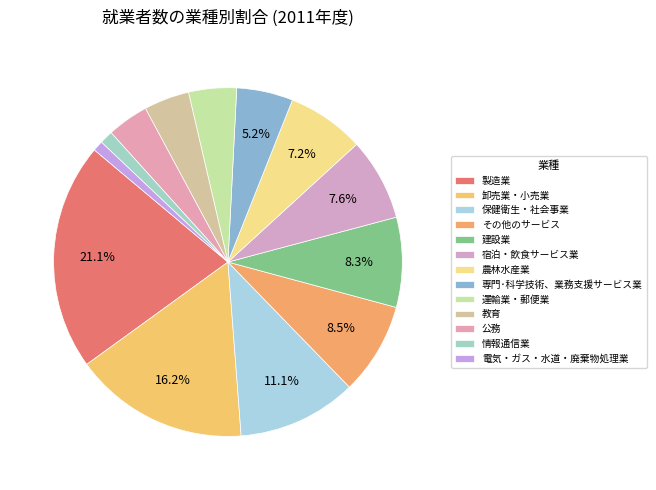

What is the change in value from 運輸業・郵便業 to 情報通信業?

-13451